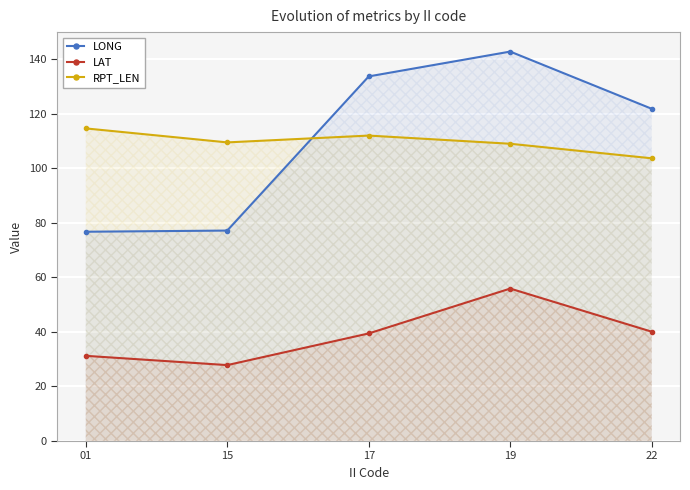

Which series has the largest total across all categories?

LONG